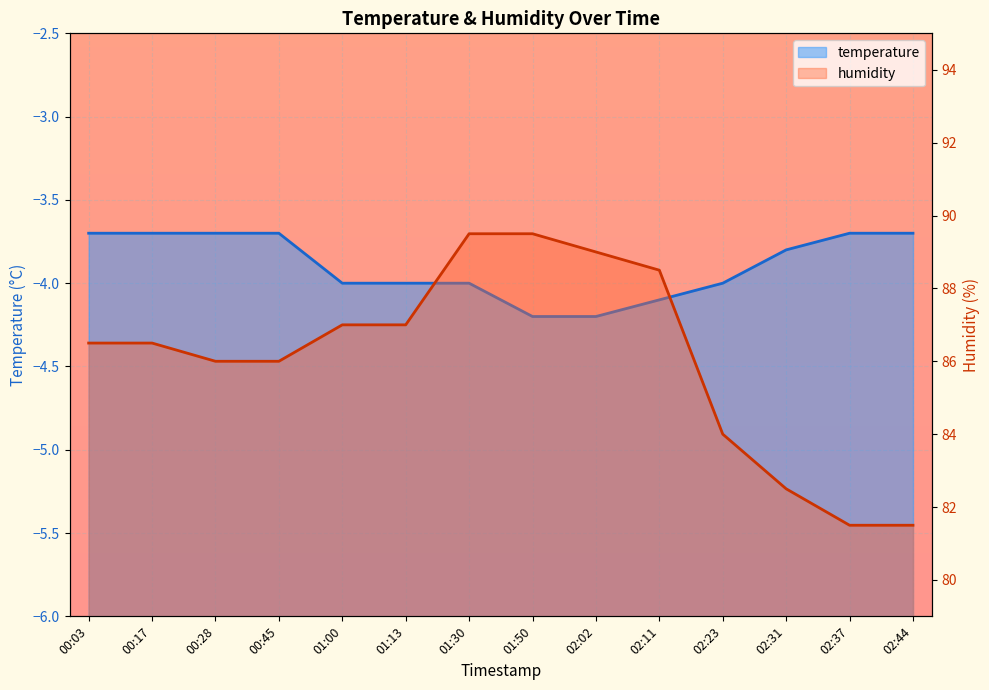

What are all the series names shown in the legend?

temperature, humidity